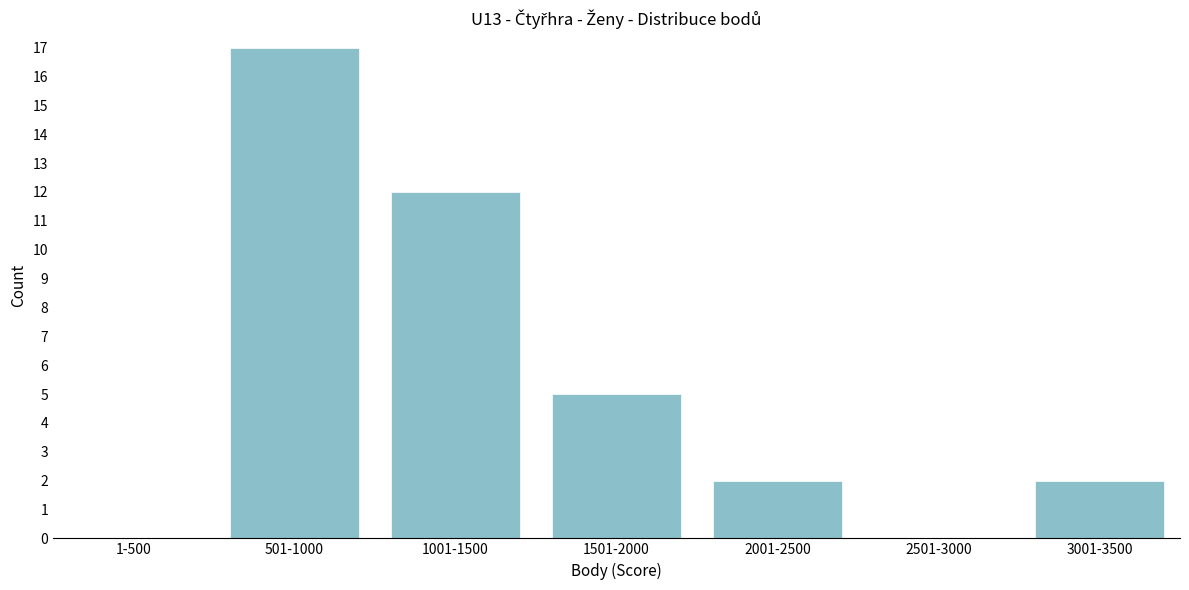

Reading right to left, list all the values displayed in this chart.

3001-3500=2	2501-3000=0	2001-2500=2	1501-2000=5	1001-1500=12	501-1000=17	1-500=0